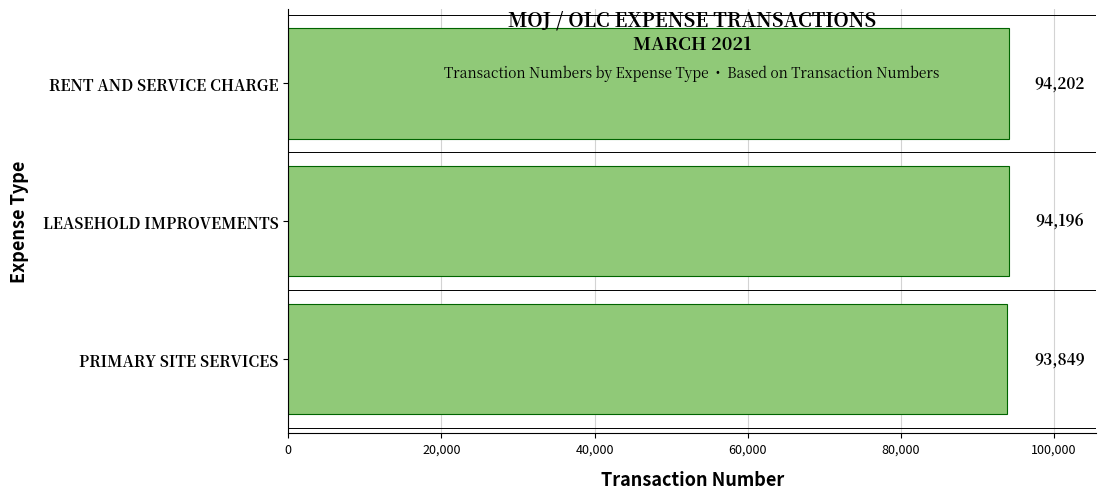

Which has a higher value, RENT AND SERVICE CHARGE or PRIMARY SITE SERVICES?

RENT AND SERVICE CHARGE